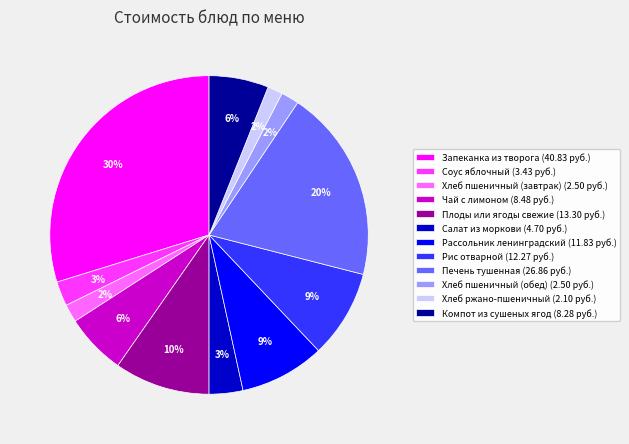

Does Рассольник ленинградский account for over 50% of the chart?

No